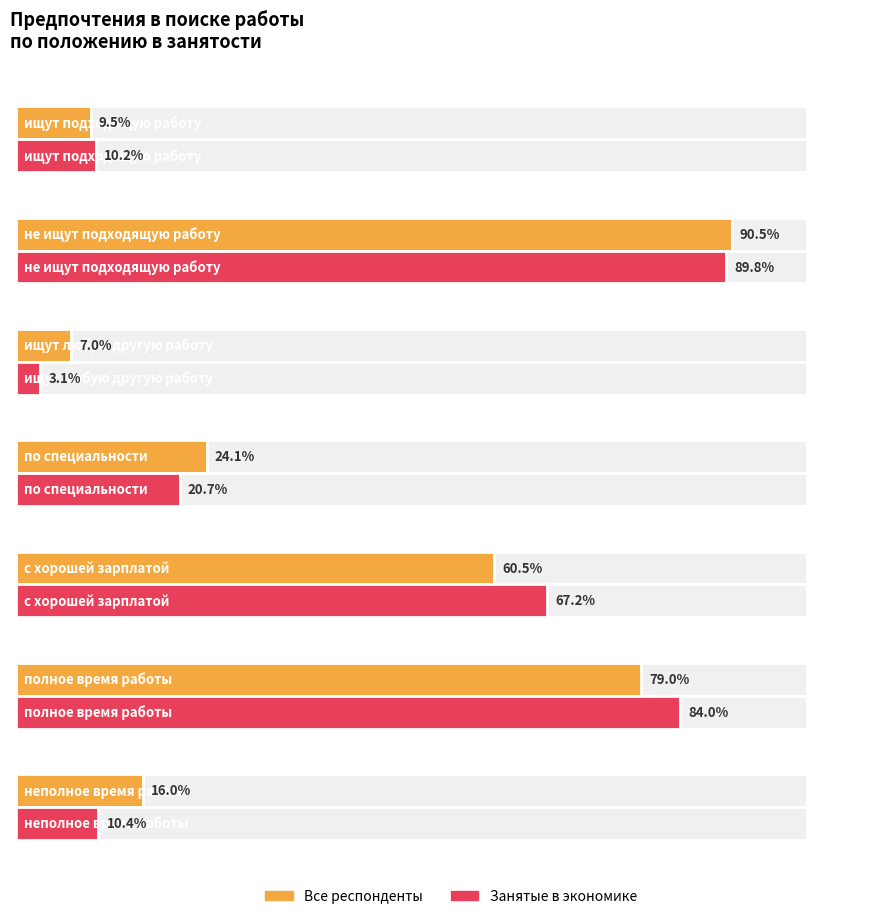

Which series has the widest spread of values?

Занятые в экономике